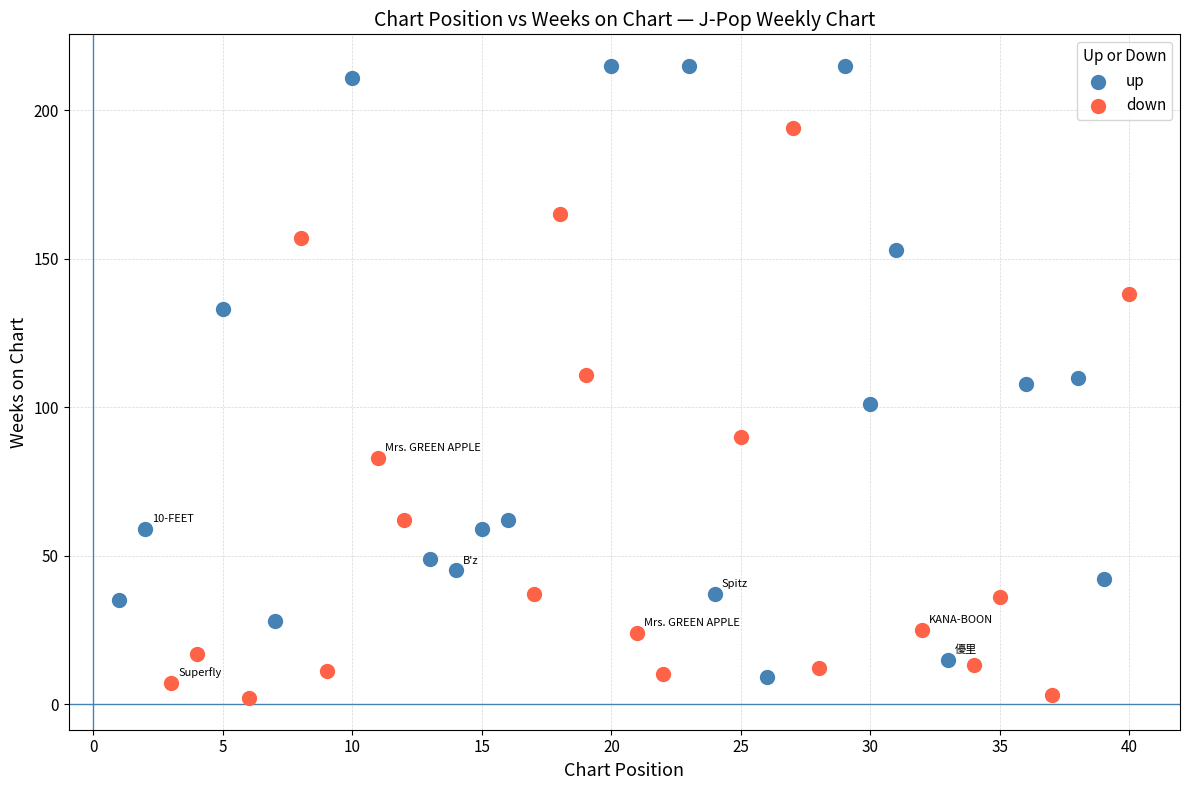

Which series has the widest spread of Y values?

up